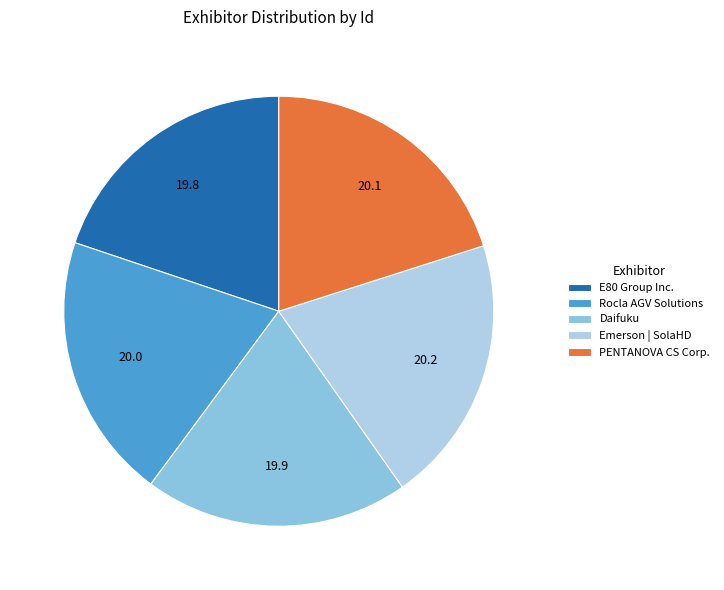

Is E80 Group Inc. the majority of the pie?

No